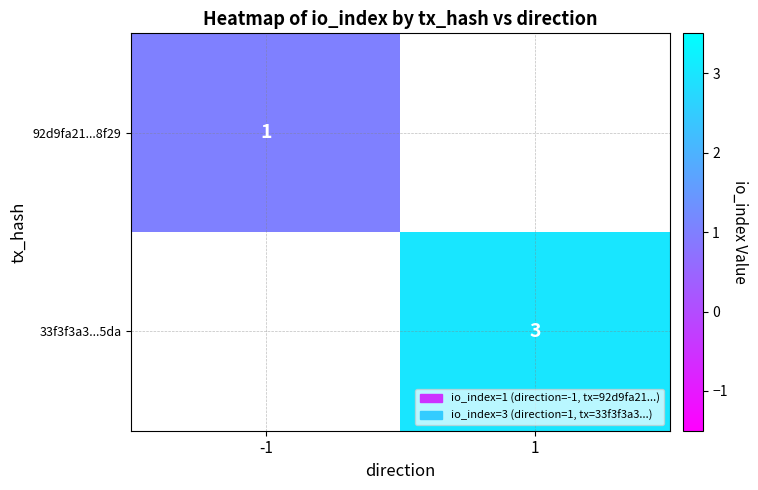

The value of 33f3f3a3...5da at 1 is 5. True or false?

False